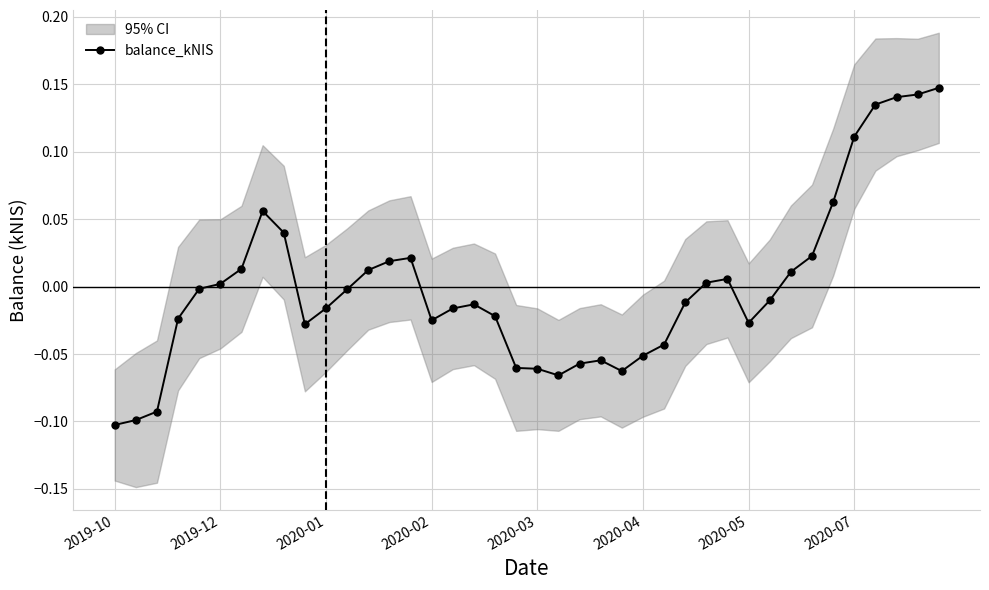

True or false: balance_kNIS has more than 0 interior local peaks.

True